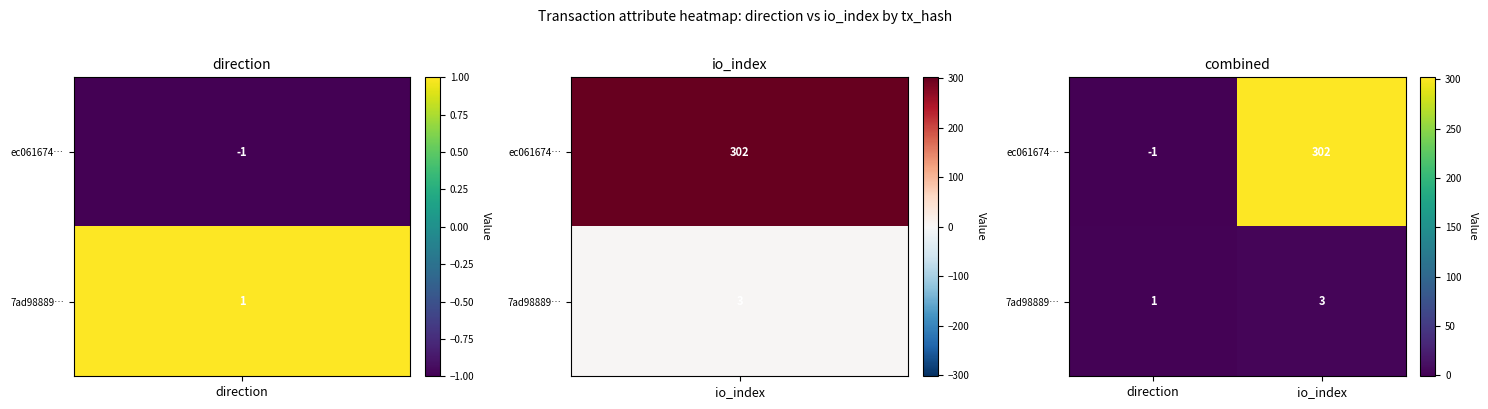

The 7ad98889… series shows 1 at direction. True or false?

True